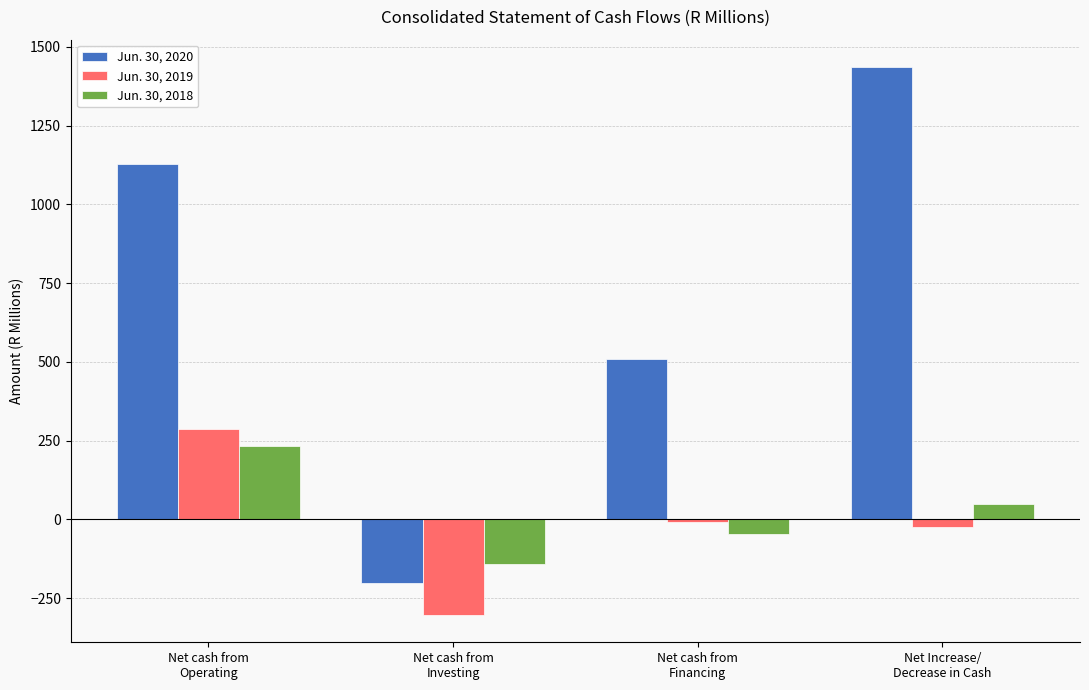

How many positive values does the Jun. 30, 2019 series have?

1